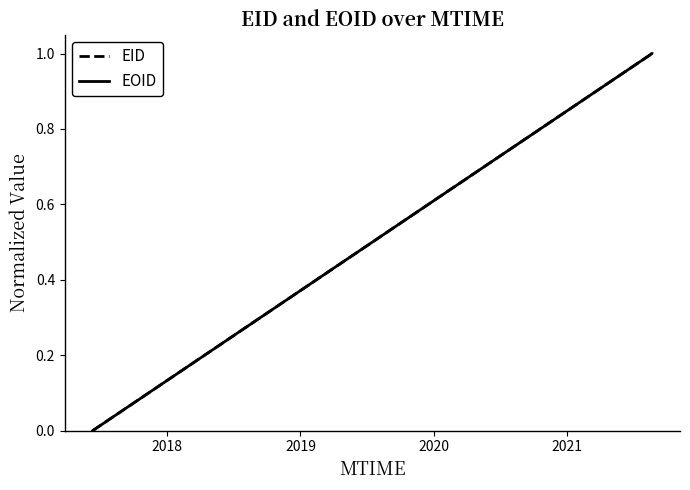

What is the difference between the maximum and minimum values in the EID series?

1.0